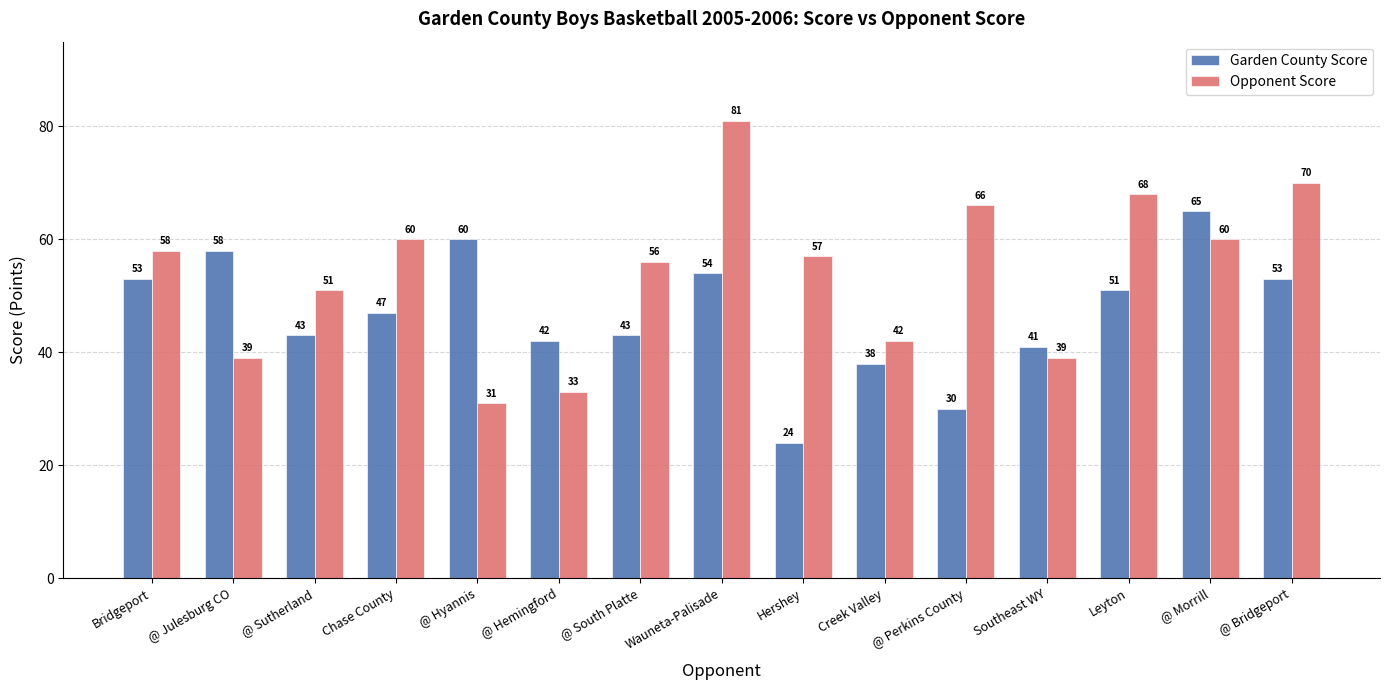

At which label is Opponent Score closest to 56?

@ South Platte